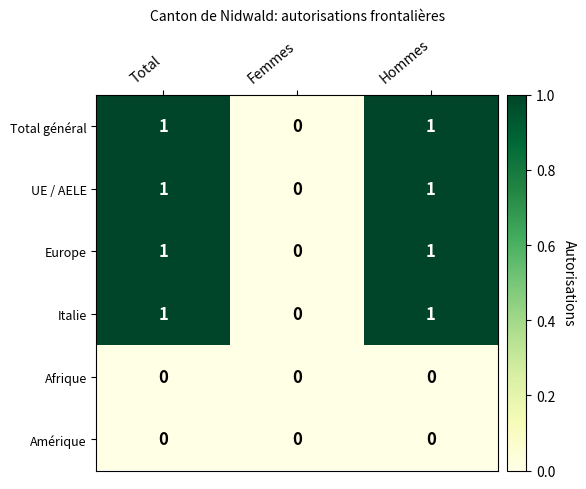

What is the spread (max minus min) of values at Total?

1